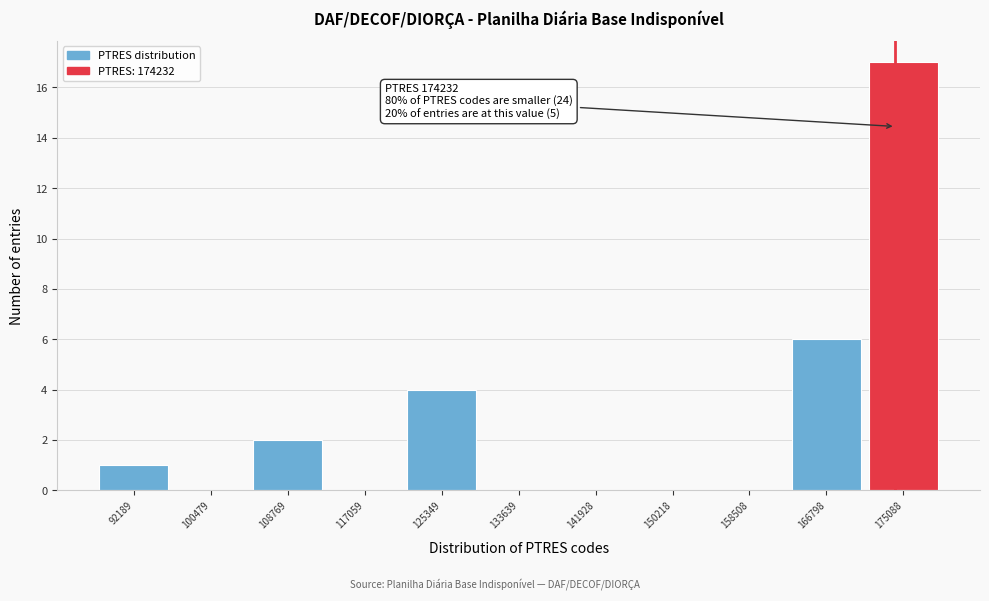

Which range on the x-axis has the tallest bar?

171000 to 179000